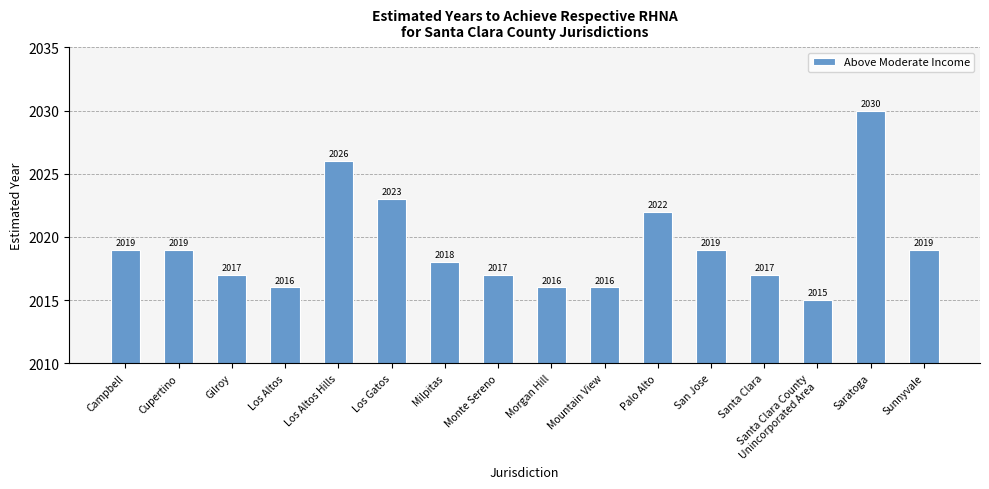

What is the approximate value at Sunnyvale, to the nearest 5?

2020